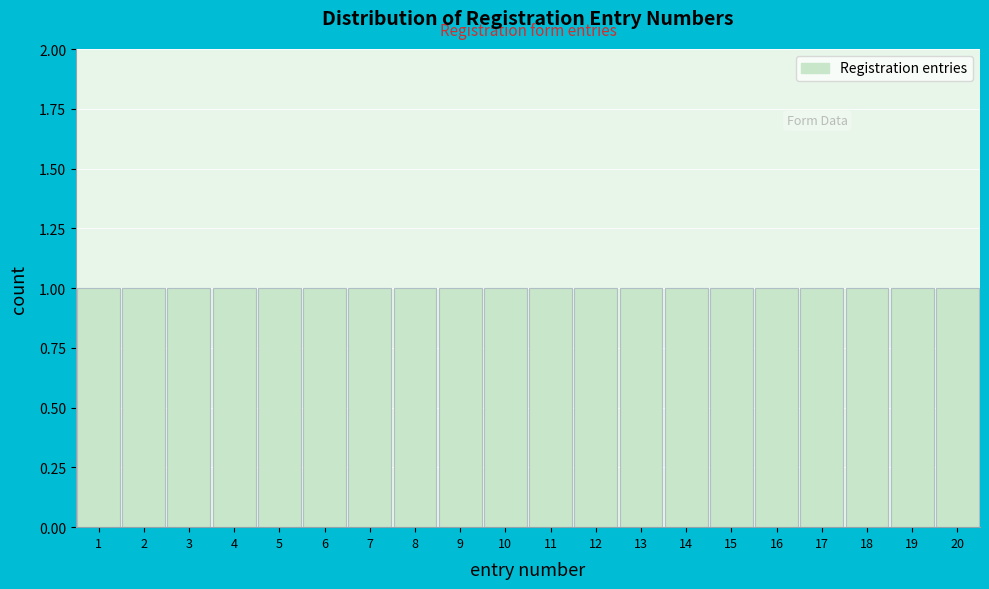

What is the height of the bar covering 17.5 to 18.5 on the x-axis? The values are not printed on the chart, so give them approximately, as read against the axis.

1